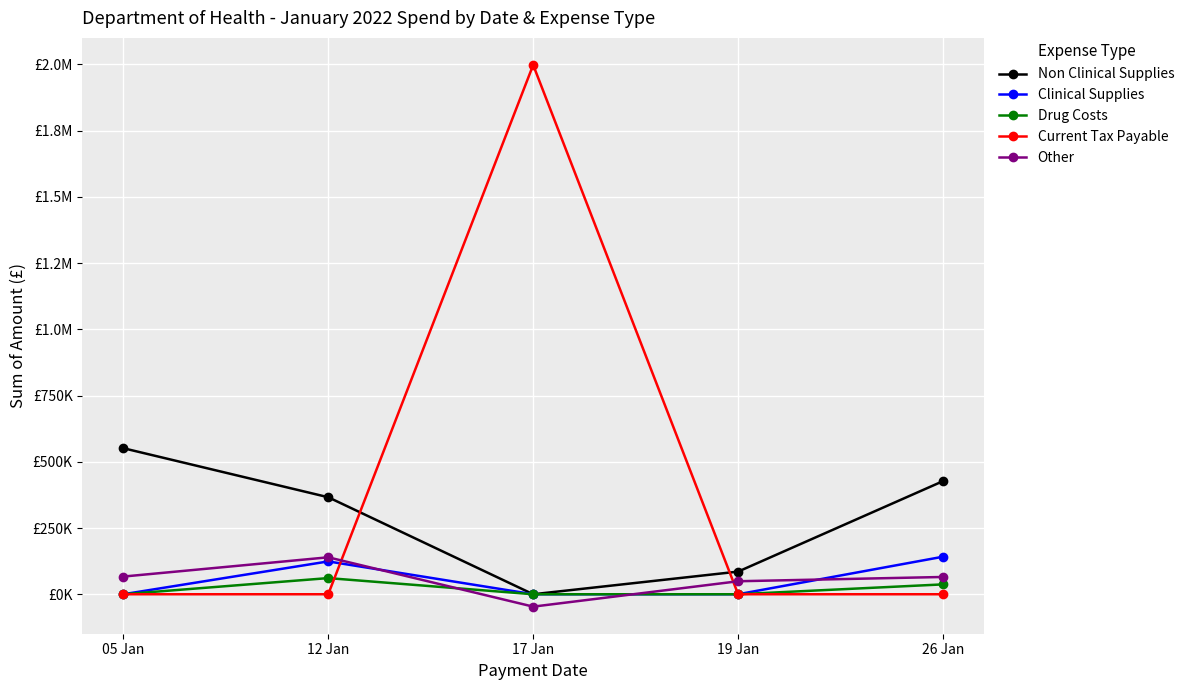

True or false: Drug Costs and Current Tax Payable cross at least once.

True